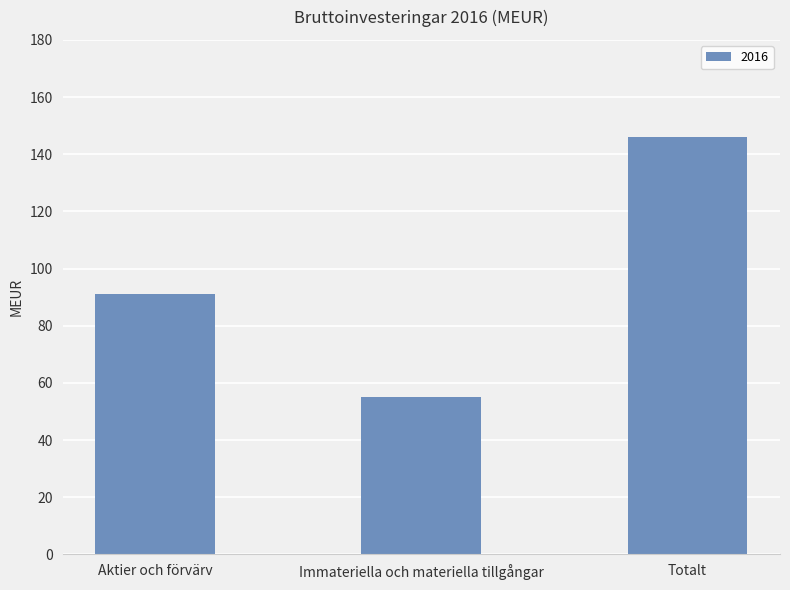

What is the ratio of the value at Totalt to the value at Immateriella och materiella tillgångar?

2.7